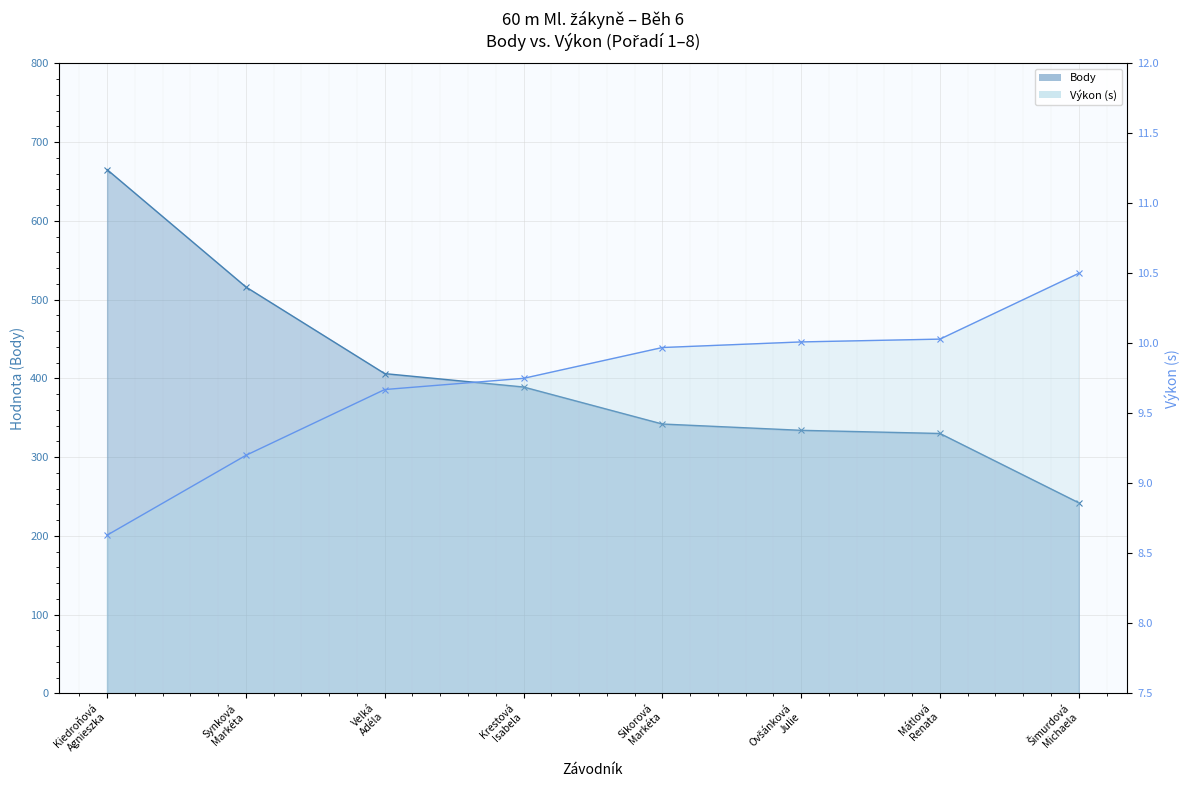

Reading right to left, transcribe all the data shown in this chart.

Body: Šimurdová
Michaela=242.0	Mátlová
Renata=330.0	Ovšánková
Julie=334.0	Sikorová
Markéta=342.0	Krestová
Isabela=389.0	Velká
Adéla=406.0	Synková
Markéta=516.0	Kiedroňová
Agnieszka=665.0
Výkon (cs): Šimurdová
Michaela=10.5	Mátlová
Renata=10.0	Ovšánková
Julie=10.0	Sikorová
Markéta=10.0	Krestová
Isabela=9.8	Velká
Adéla=9.7	Synková
Markéta=9.2	Kiedroňová
Agnieszka=8.6